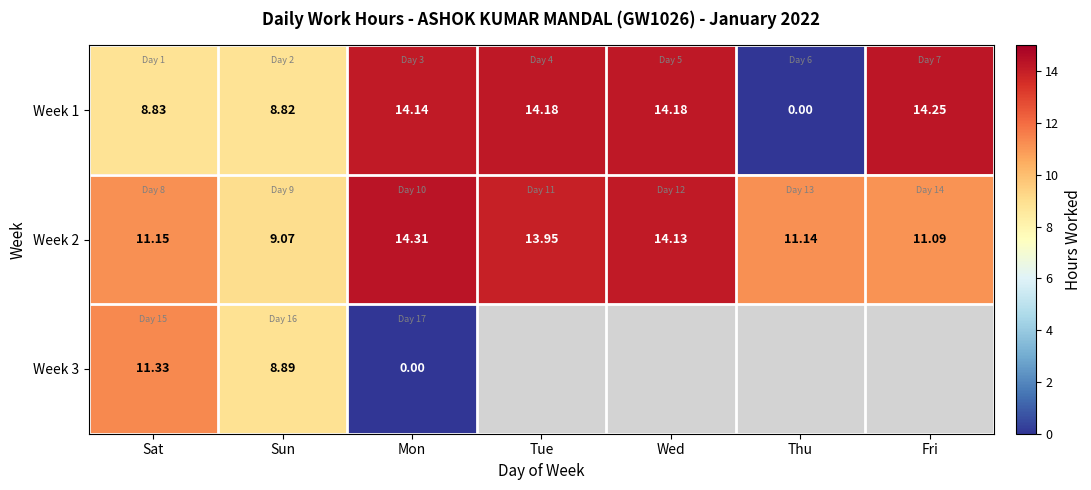

What is the spread (max minus min) of values at Sat?

2.5